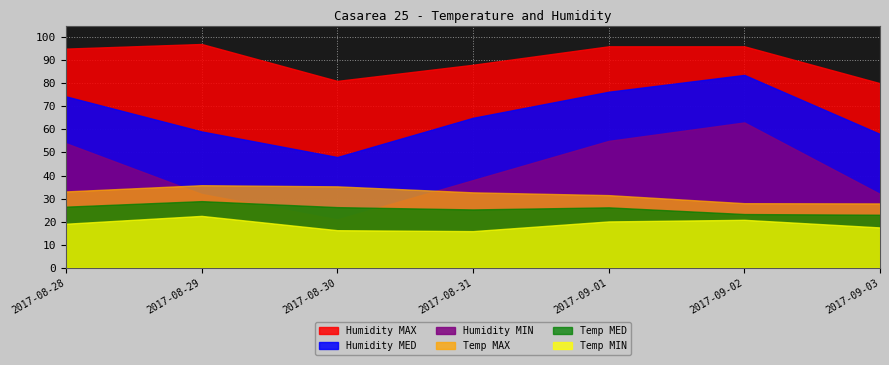

What is the total value across all series at 2017-09-03?

238.4